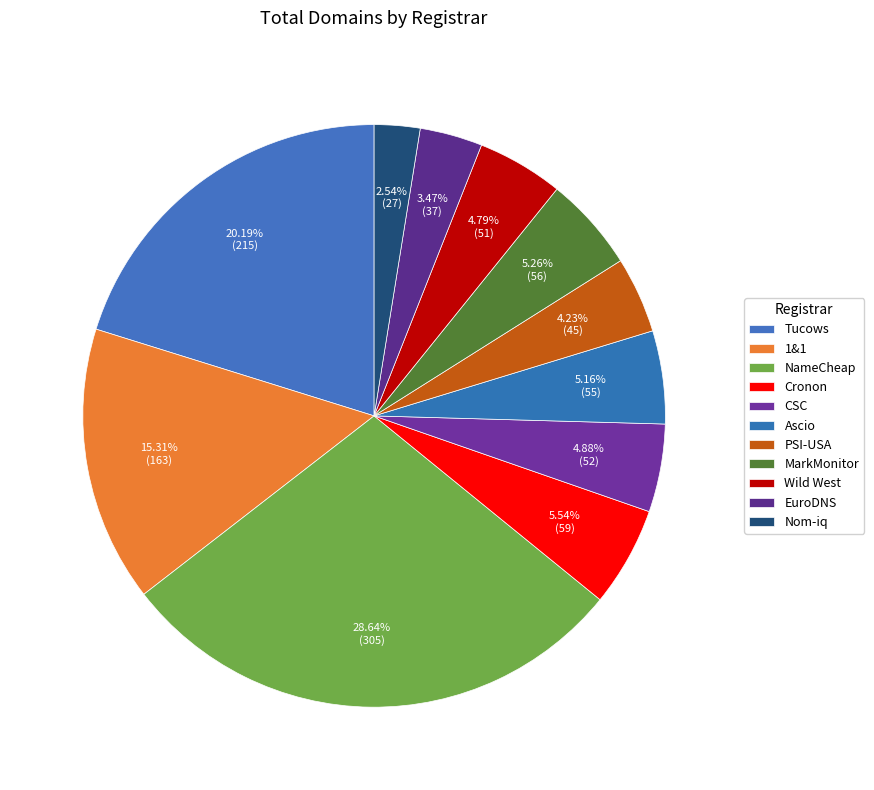

Is there any slice that represents more than half of the pie?

No